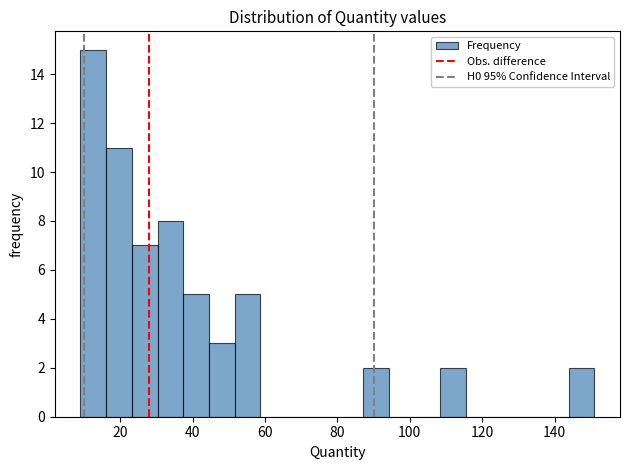

Around what value on the x-axis is the tallest bar? Give the approximate position of its centre, as read against the axis.

12